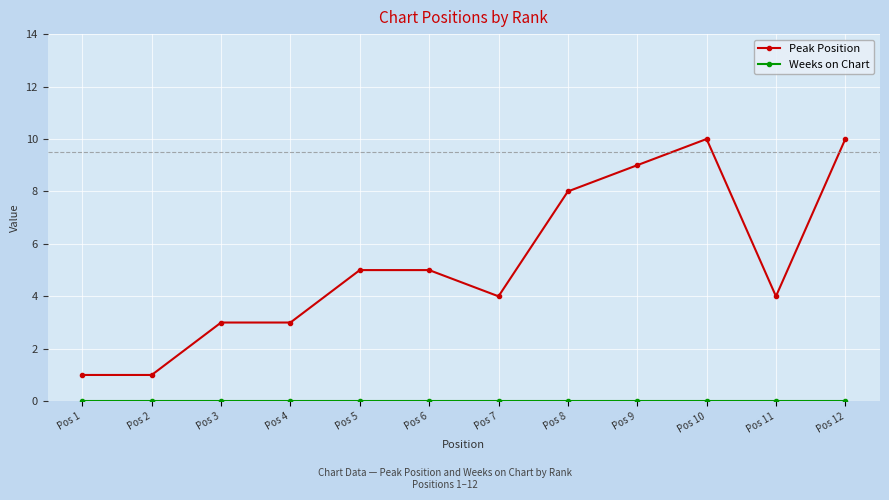

What is the value of the Peak Position point at the 12th from the left?

10